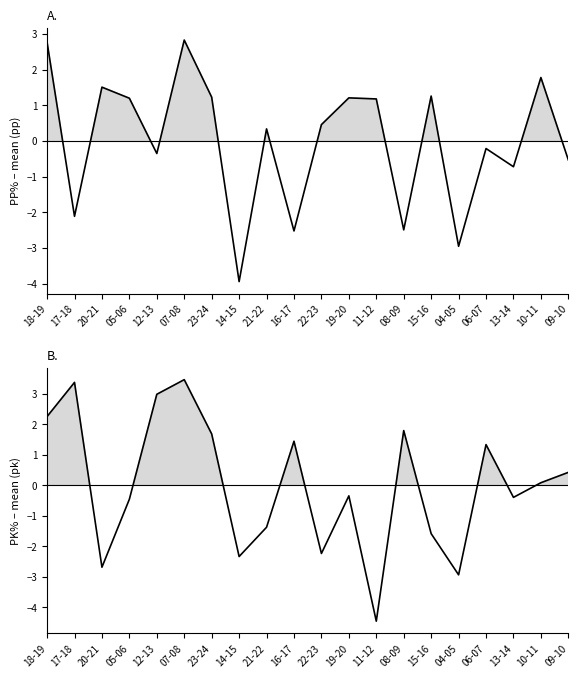

At which label does PK% reach its peak?

07-08